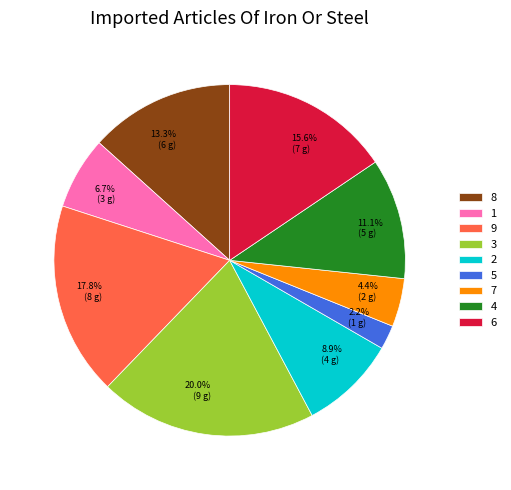

Count the number of slices in the pie.

9